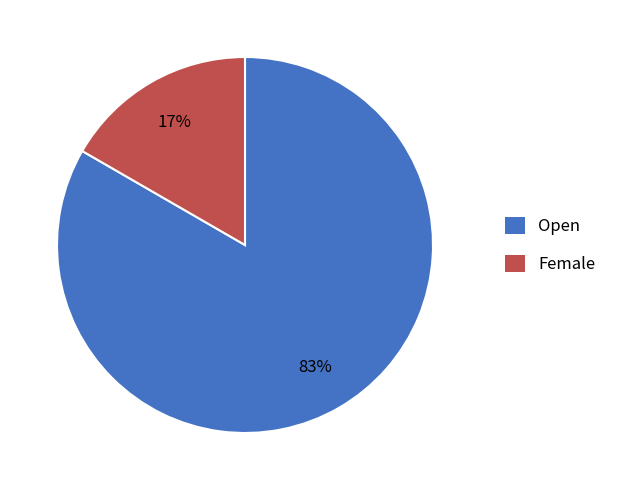

Is there any slice that represents more than half of the pie?

Yes